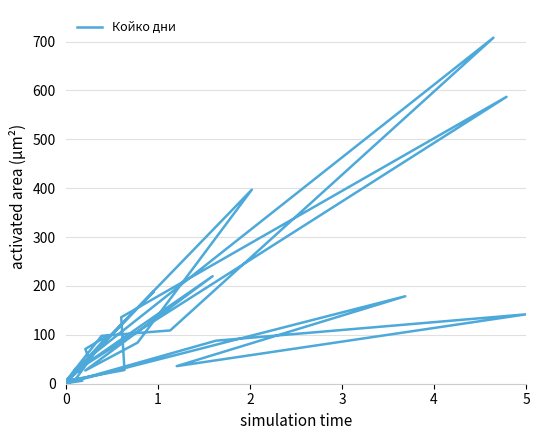

What is the smallest value displayed?

1